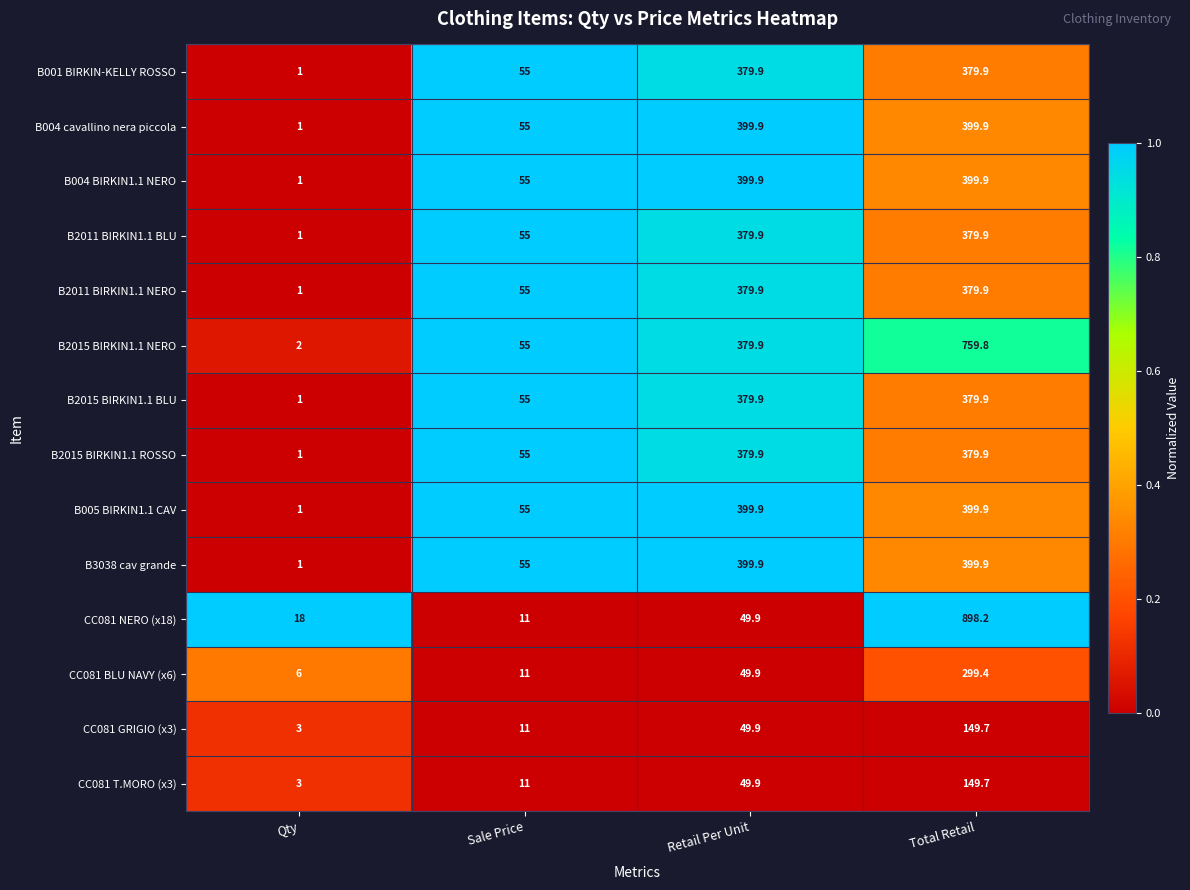

How many series are shown in this chart?

14